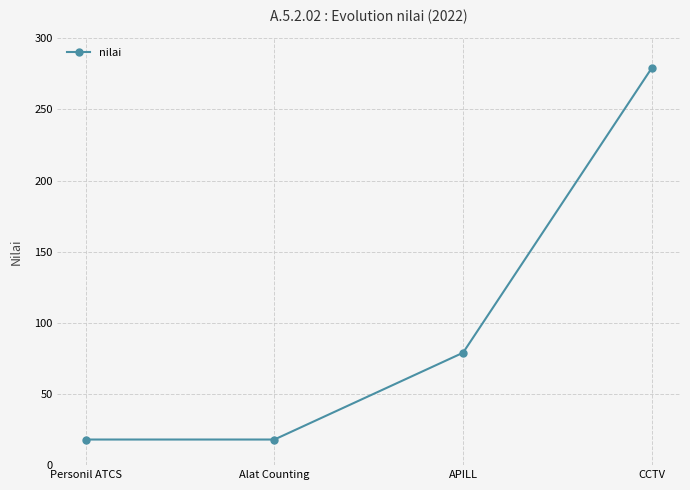

What is the difference between the second highest and minimum values?

61